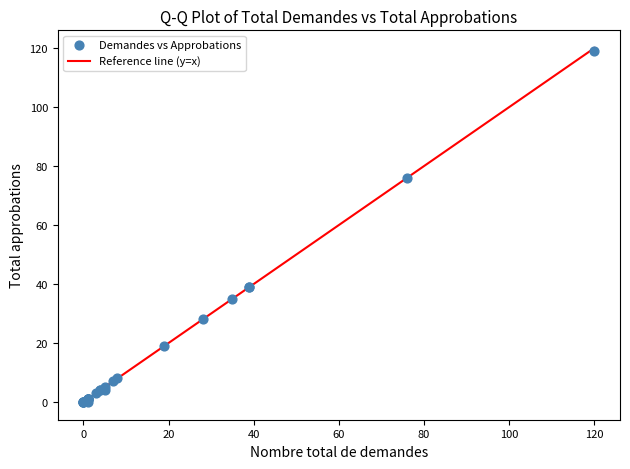

What Y value in the scatter plot is closest to 59?

76